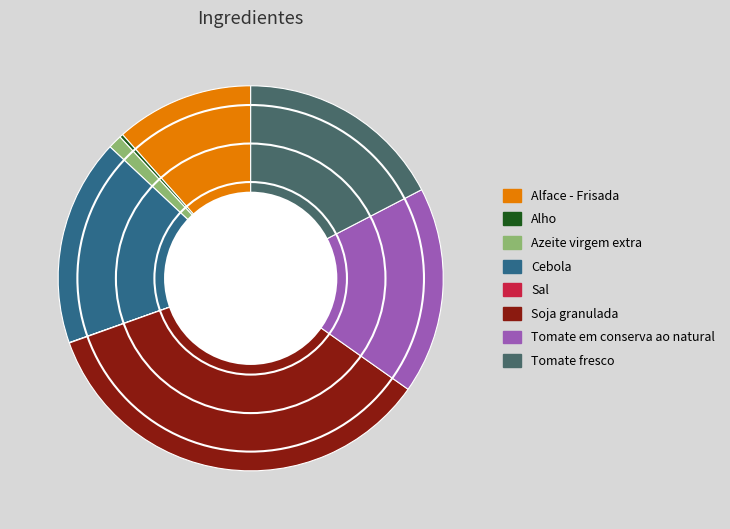

Does Cebola represent more than half of the total?

No